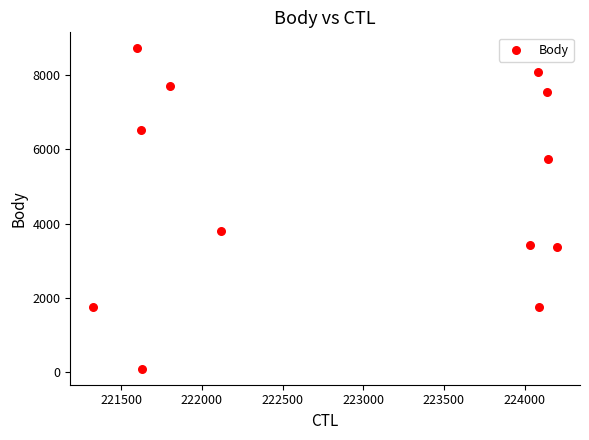

What Y value in the scatter plot is closest to 4409?

3804